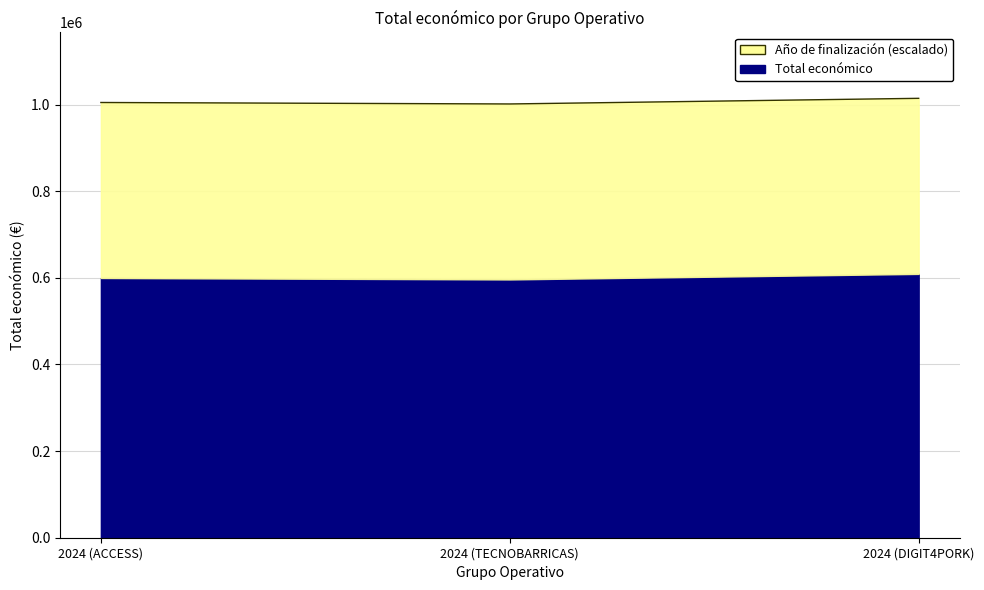

What is the smallest value displayed?

1001584